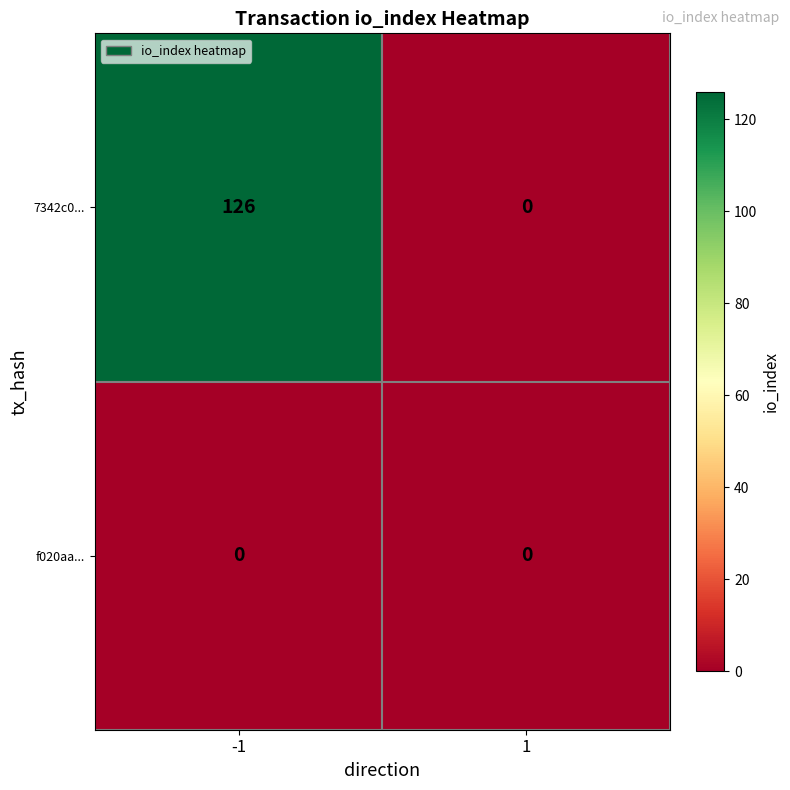

Is it true that f020aa... equals 0 at 1?

True